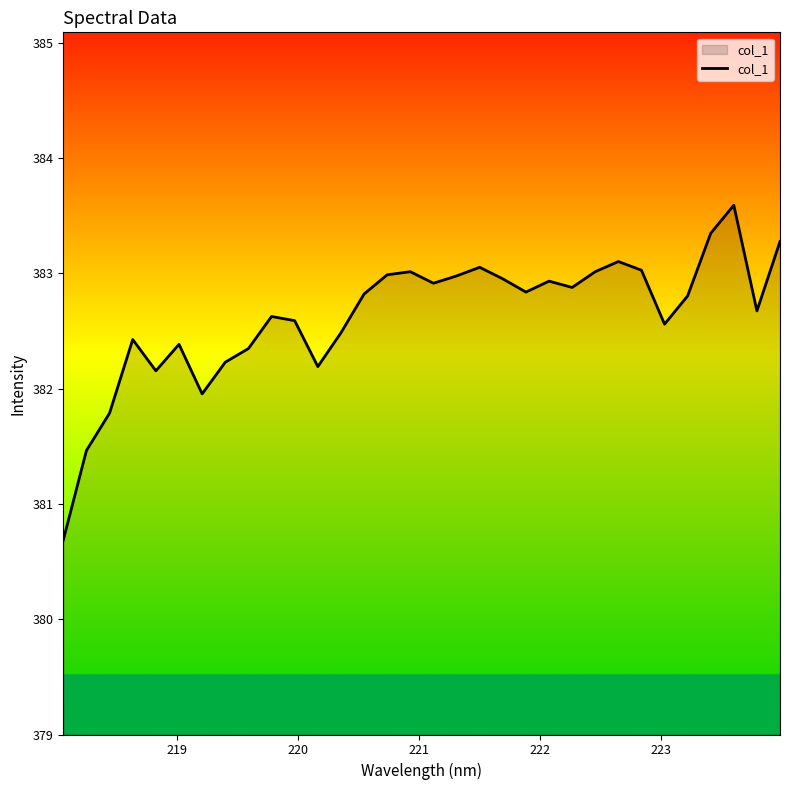

What is the smallest value displayed?

380.7